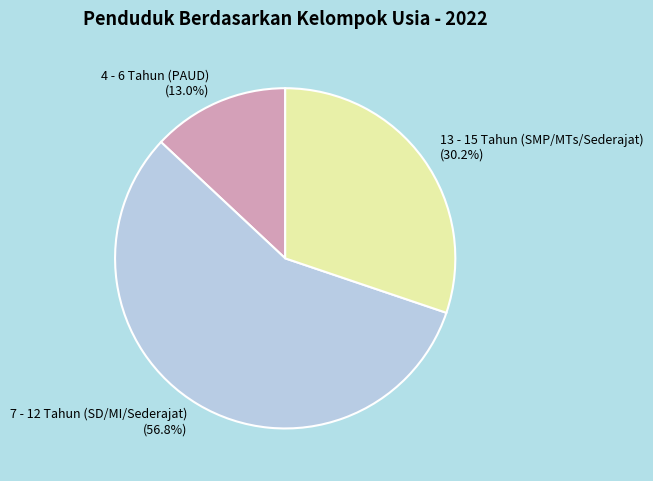

To the nearest percent, what is the difference between the largest and smallest slice percentages?

44%